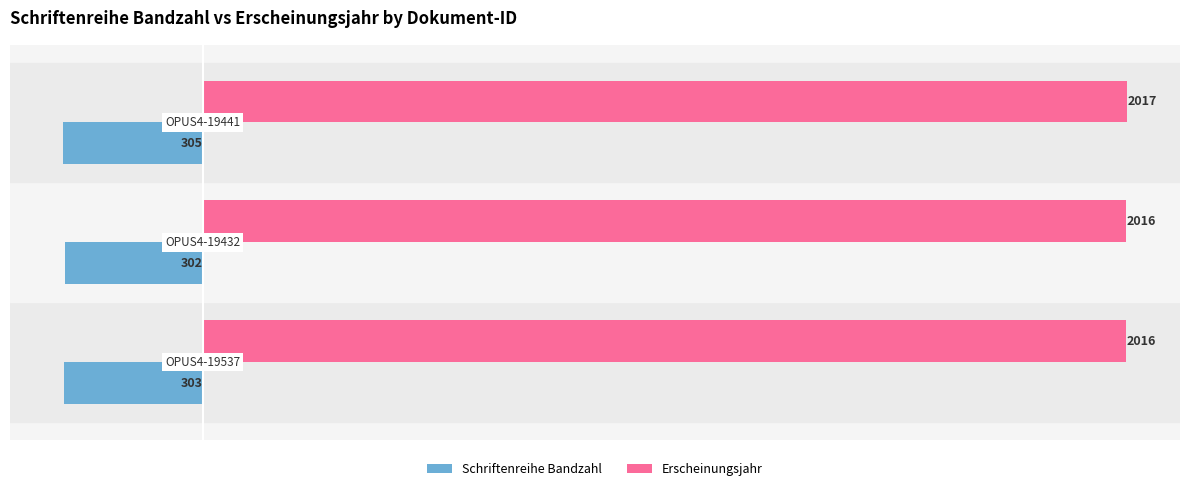

What is the sum of all Erscheinungsjahr values?

6049